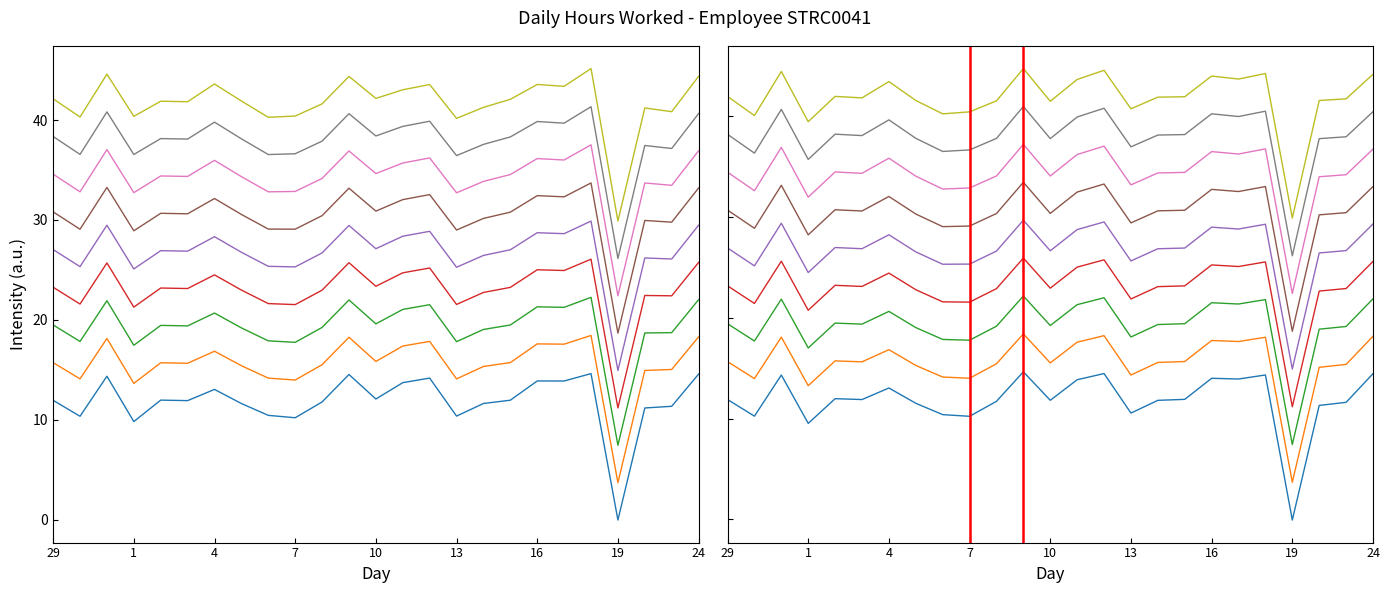

What is the difference between the second highest and minimum values?

14.5